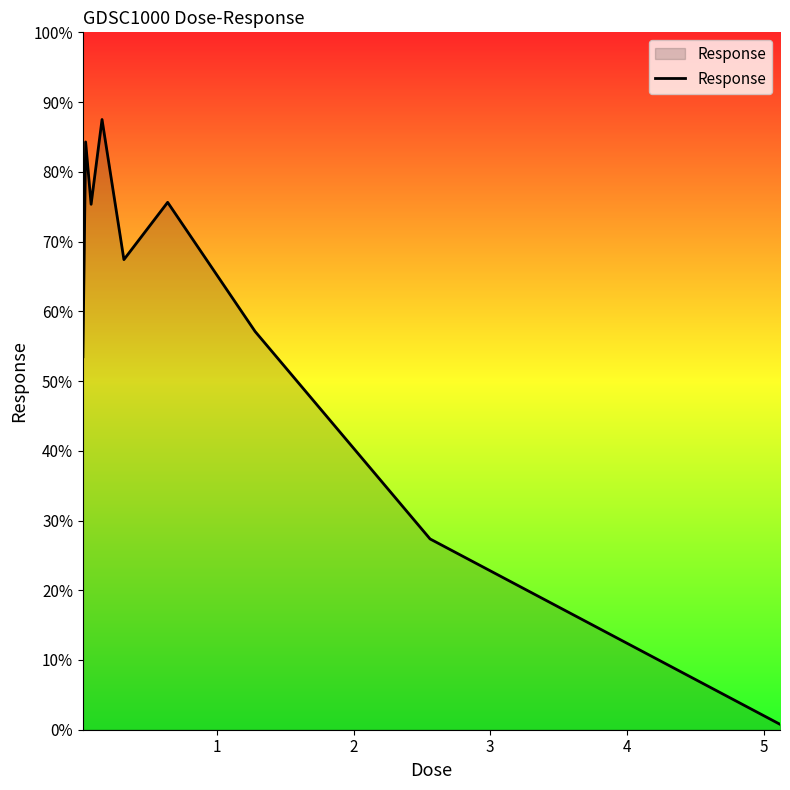

What is the greatest value displayed?

87.5